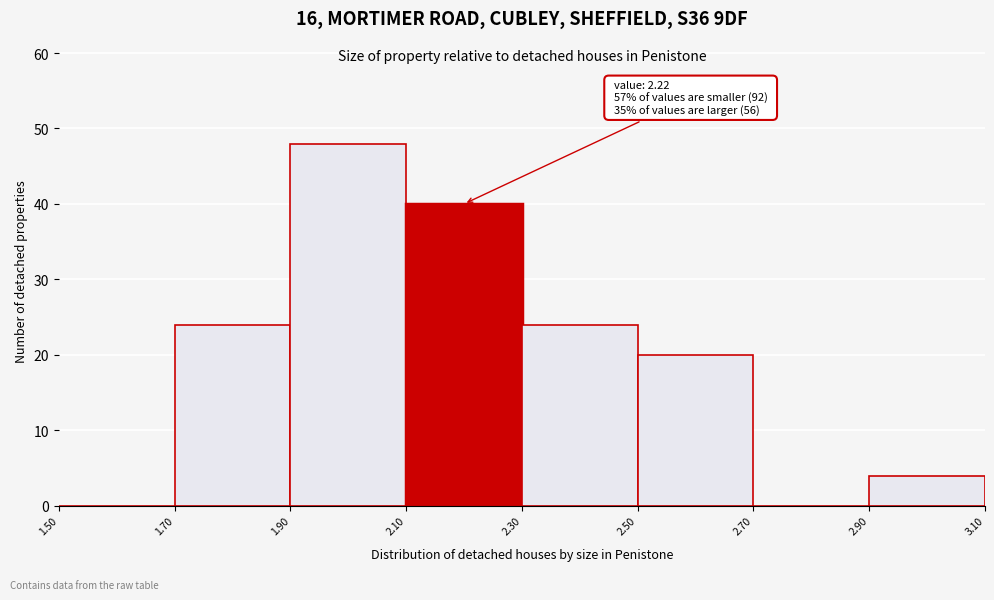

Over which range of the x-axis is the bar tallest?

1.90 to 2.10